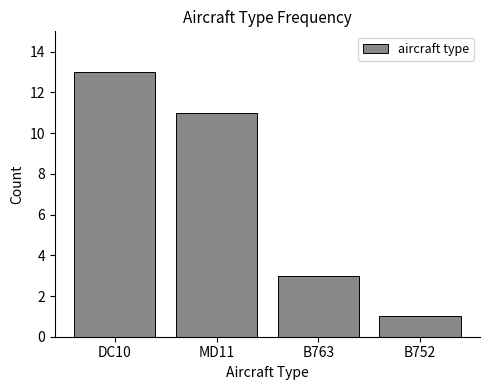

Reading left to right, list all the values displayed in this chart.

13	11	3	1